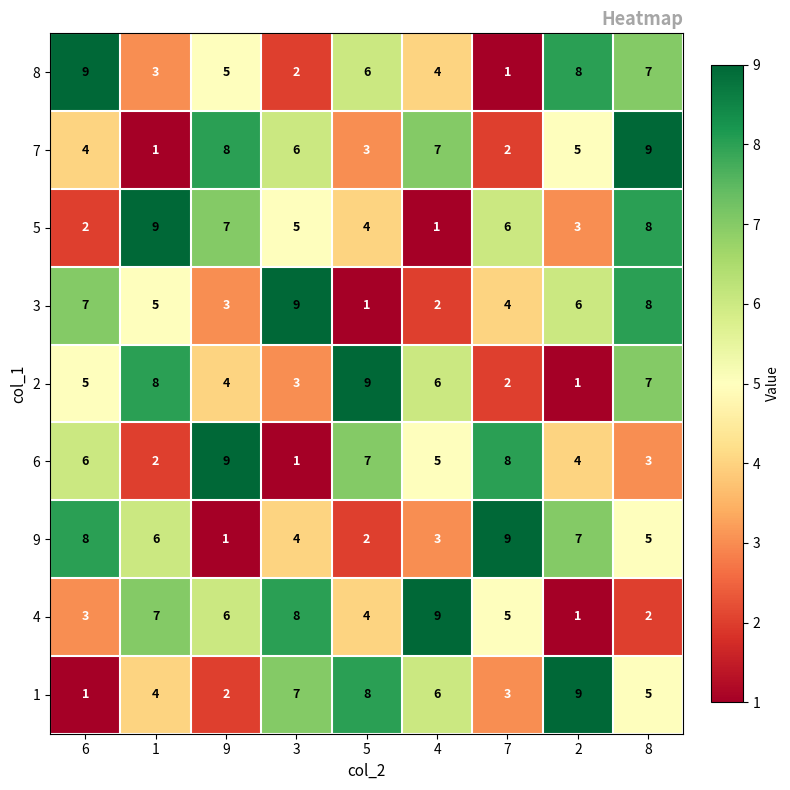

At which label does 8 reach its peak?

6